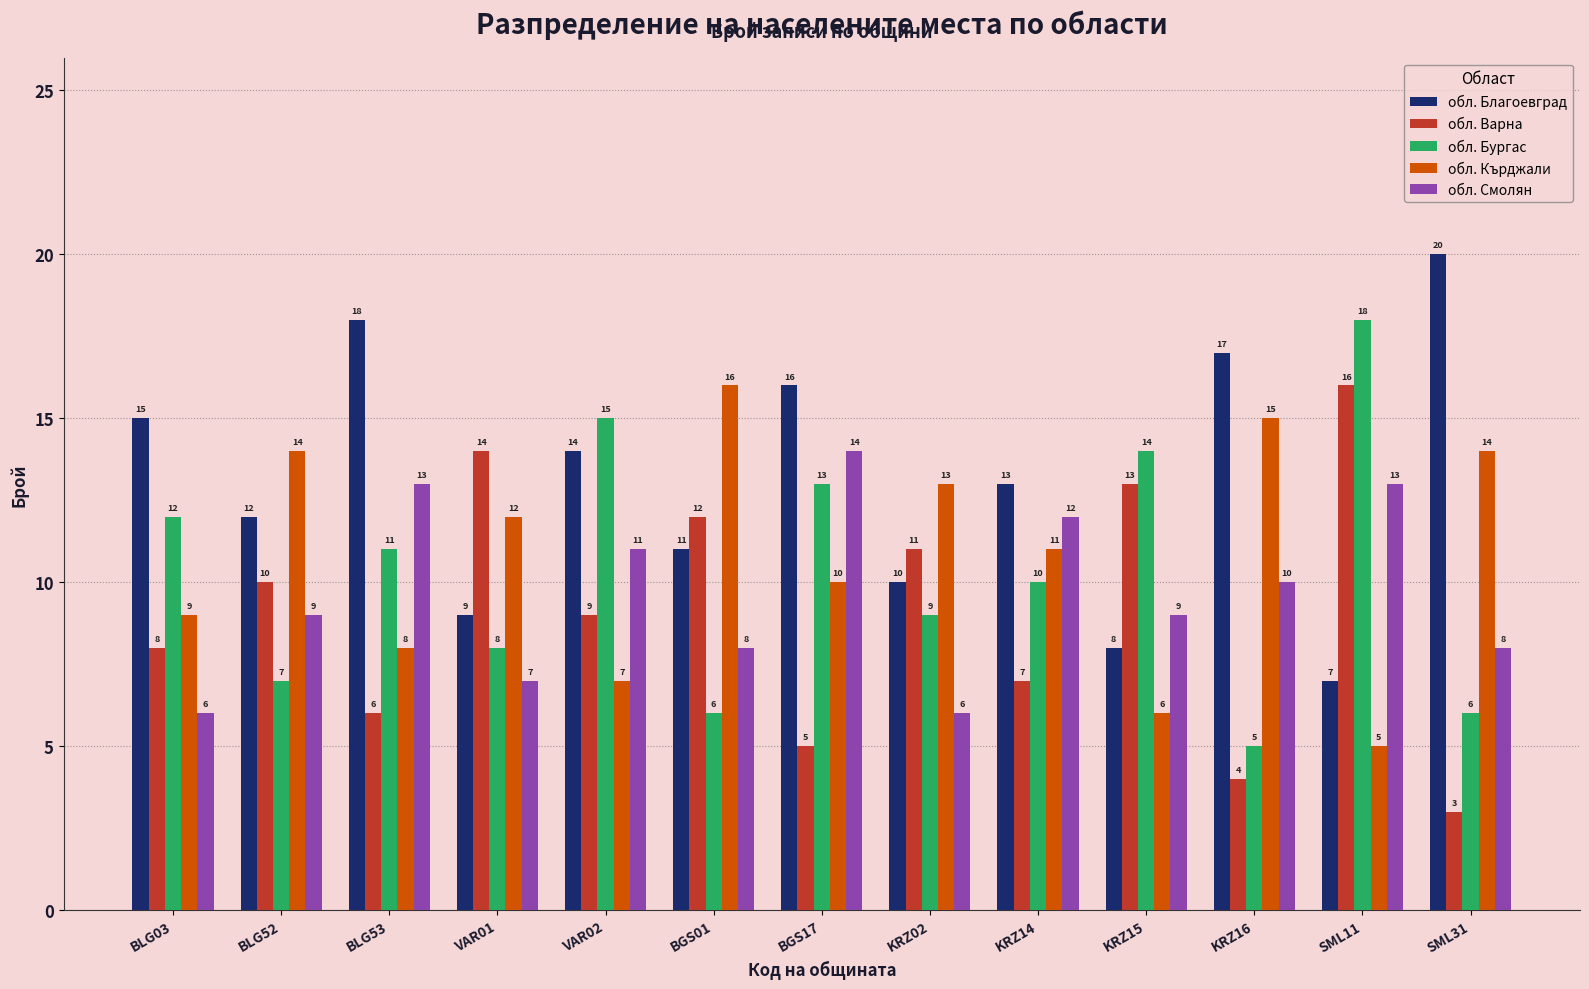

Is it true that обл. Смолян equals 9 at BLG52?

True